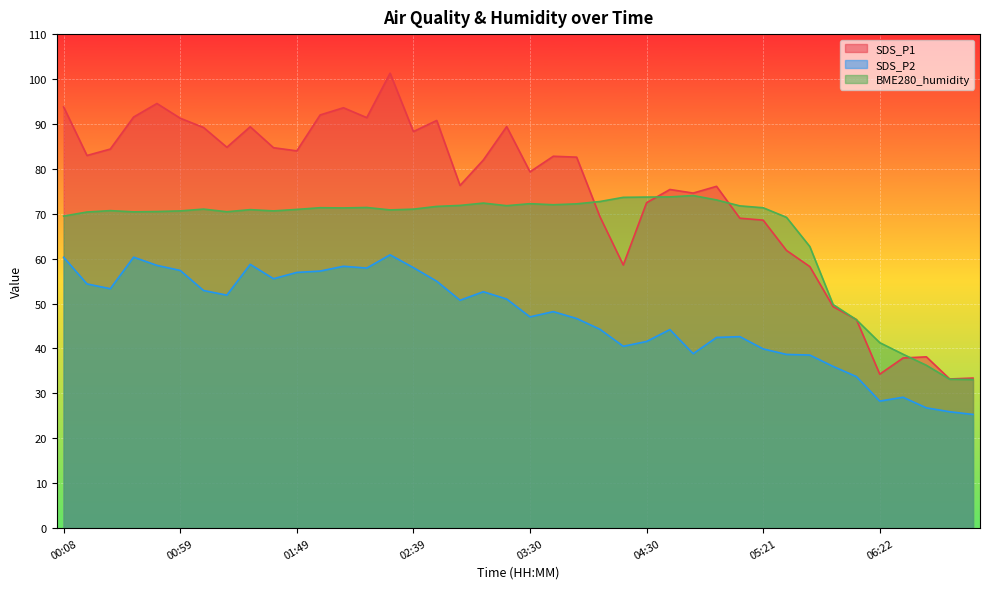

What is the difference between the maximum and minimum values in the SDS_P1 series?

68.1